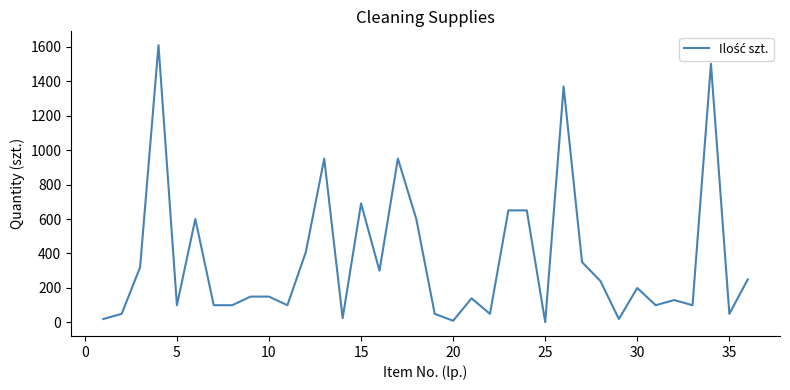

How many categories are shown in the chart?

36